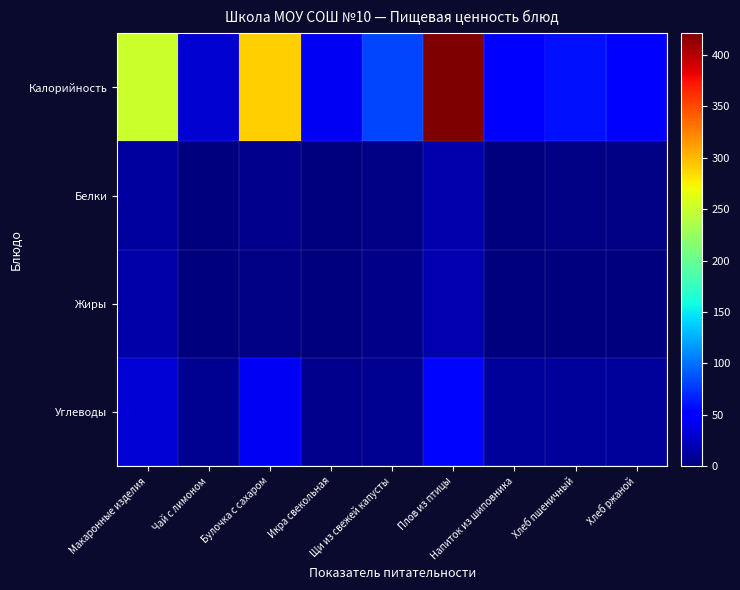

Reading left to right, extract all data points from this chart.

Калорийность: Макаронные изделия=251.4	Чай с лимоном=29.8	Булочка с сахаром=290.8	Икра свекольная=44.0	Щи из свежей капусты=81.0	Плов из птицы=421.0	Напиток из шиповника=48.3	Хлеб пшеничный=59.7	Хлеб ржаной=52.2
Белки: Макаронные изделия=11.7	Чай с лимоном=0.2	Булочка с сахаром=6.4	Икра свекольная=0.9	Щи из свежей капусты=2.2	Плов из птицы=16.6	Напиток из шиповника=0.3	Хлеб пшеничный=2.0	Хлеб ржаной=2.0
Жиры: Макаронные изделия=15.2	Чай с лимоном=0.0	Булочка с сахаром=3.0	Икра свекольная=1.6	Щи из свежей капусты=4.2	Плов из птицы=18.9	Напиток из шиповника=0.1	Хлеб пшеничный=0.3	Хлеб ржаной=0.4
Углеводы: Макаронные изделия=31.4	Чай с лимоном=7.1	Булочка с сахаром=43.9	Икра свекольная=5.9	Щи из свежей капусты=7.4	Плов из птицы=55.1	Напиток из шиповника=11.5	Хлеб пшеничный=11.4	Хлеб ржаной=10.0